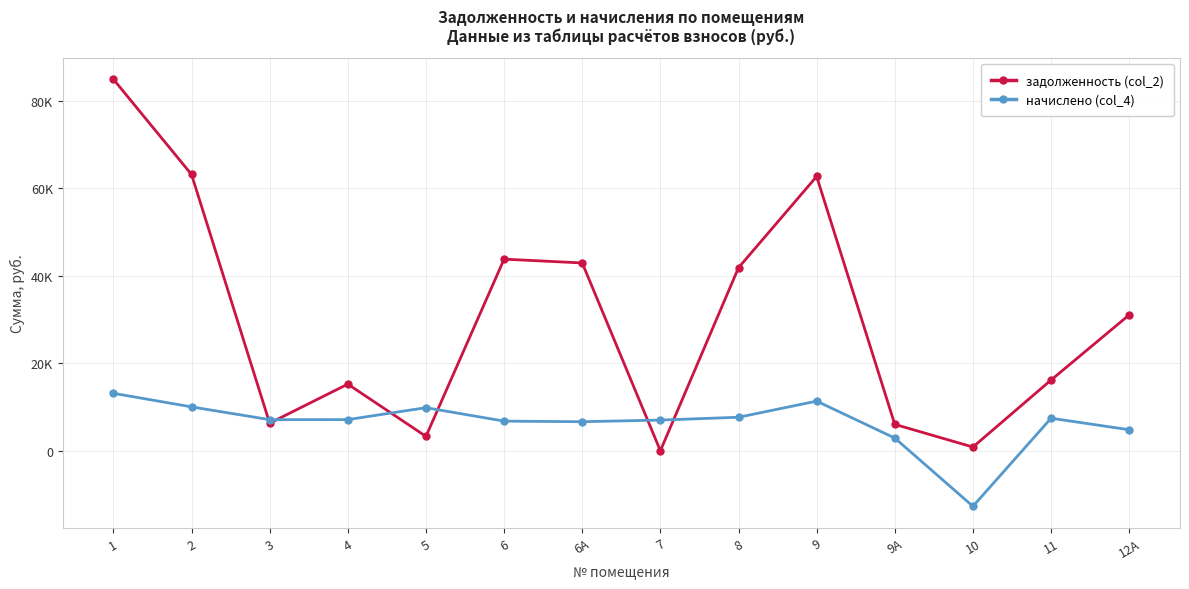

Which series changed the most between 2 and 12А?

задолженность (col_2)